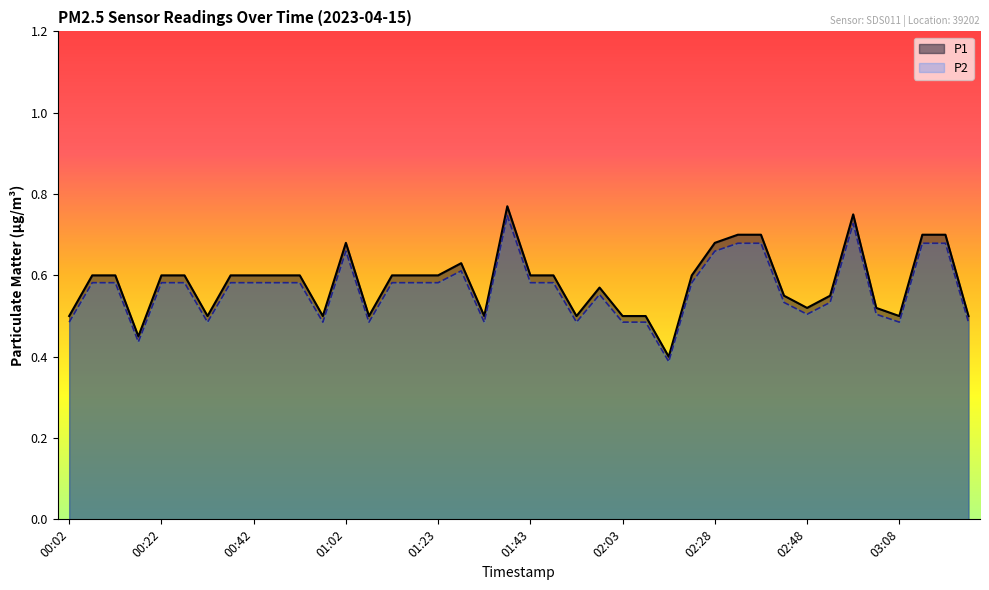

Rank the series by their maximum value, from highest to lowest.

P1, P2